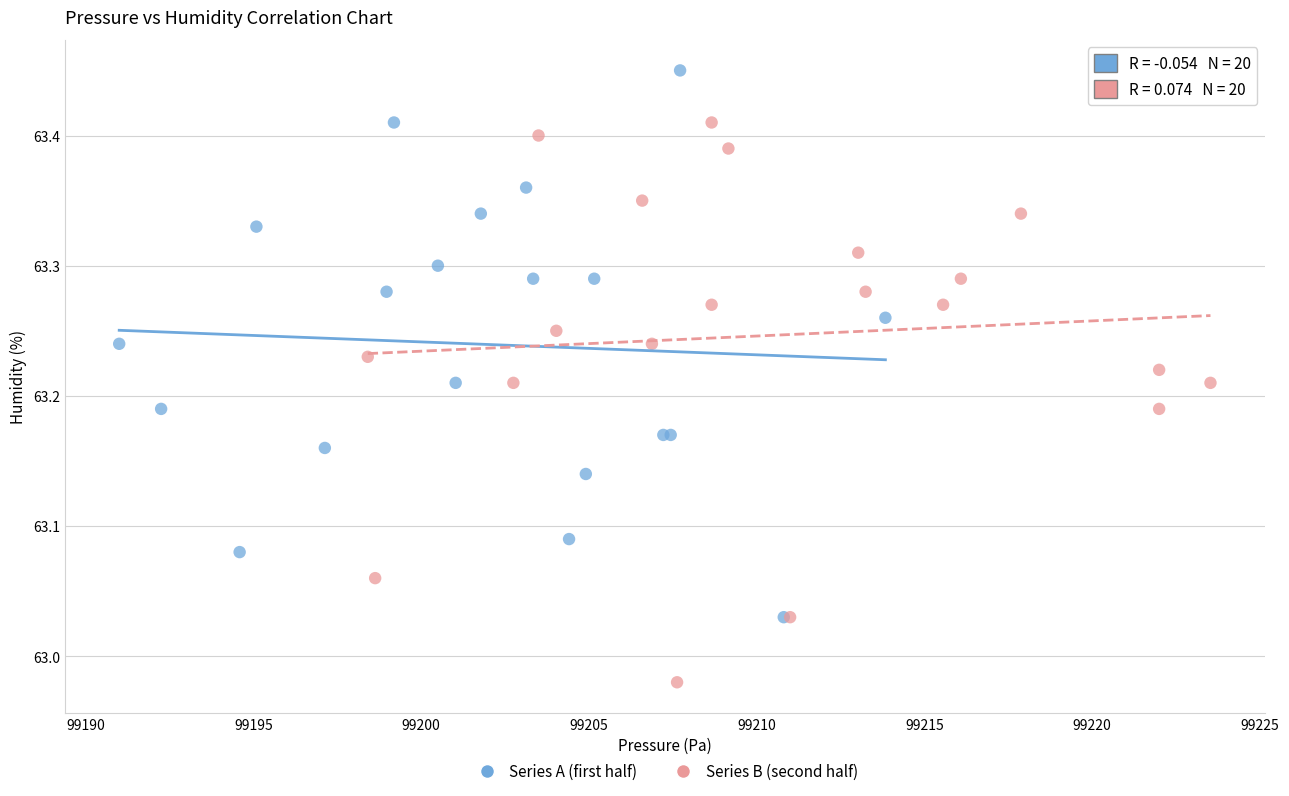

Which series contains the highest Y value?

Series A (first half)